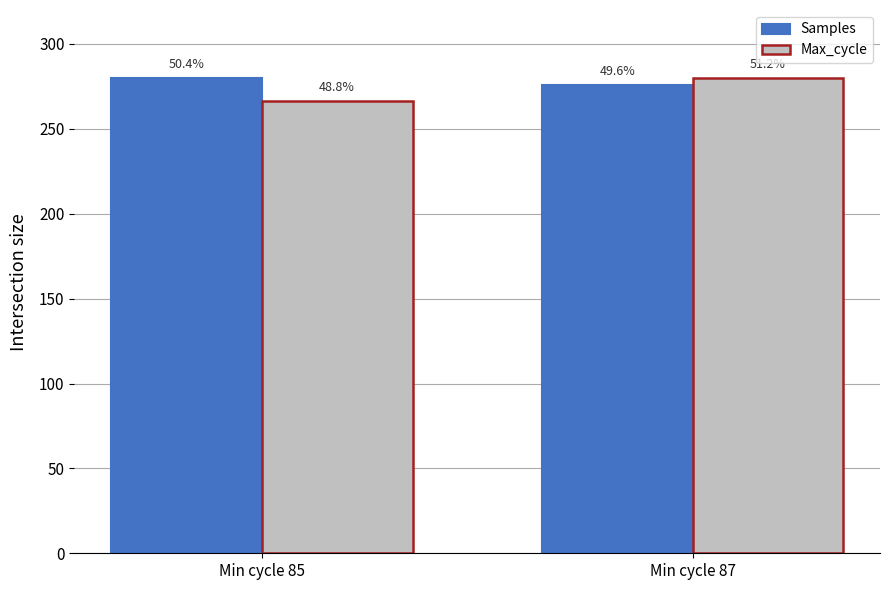

Which series changed the most between Min cycle 85 and Min cycle 87?

Max_cycle